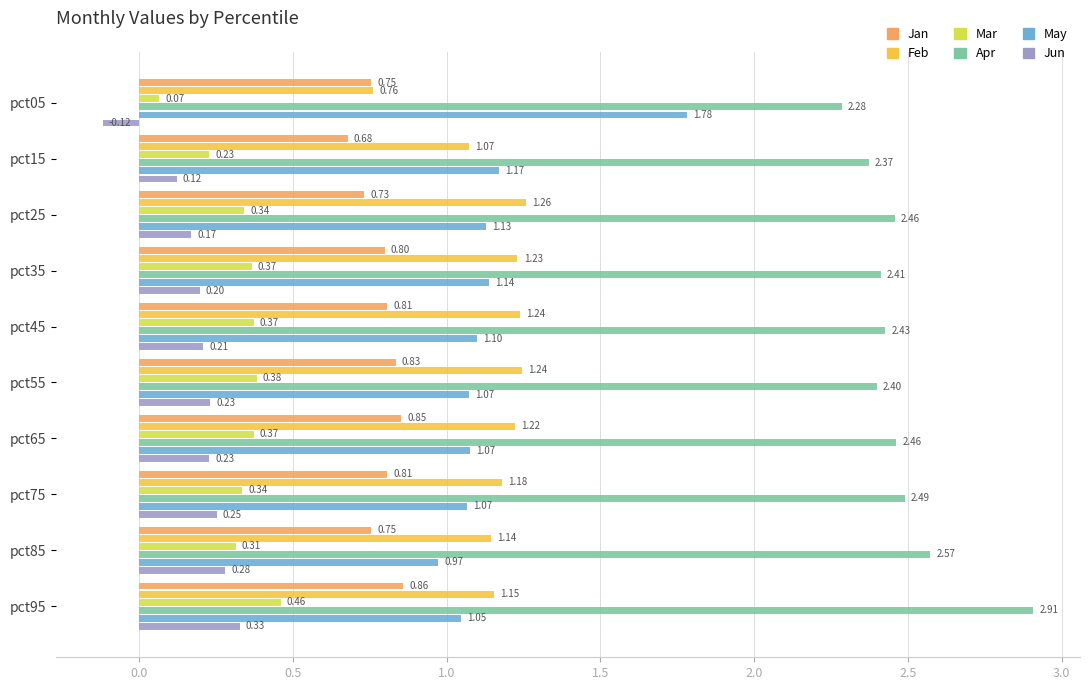

Which series changed the most between pct05 and pct65?

May